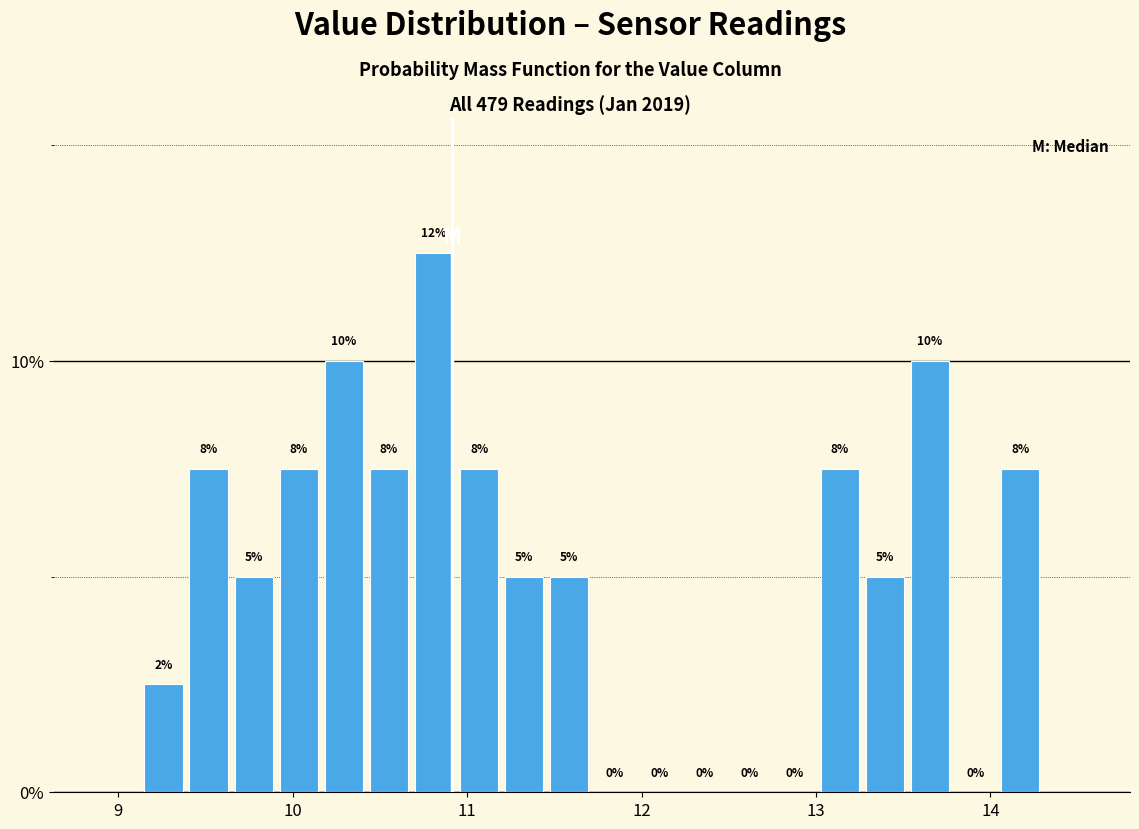

Around what value on the x-axis is the tallest bar? Give the approximate position of its centre, as read against the axis.

10.8